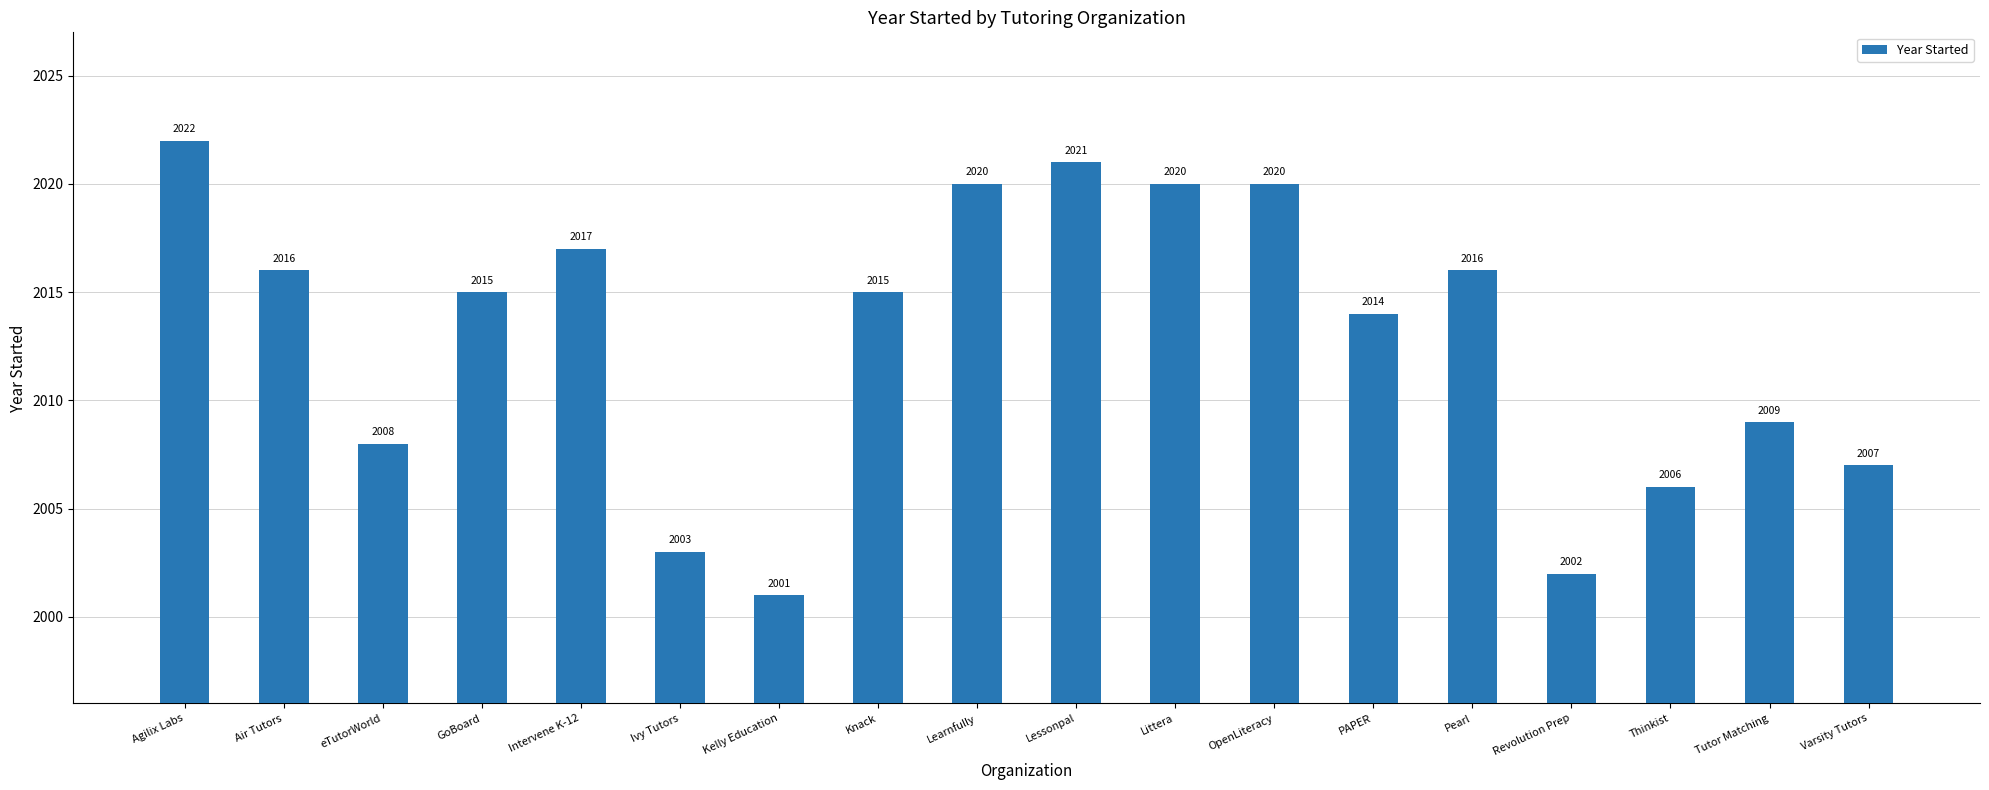

At which category does the chart reach its peak across all series?

Agilix Labs